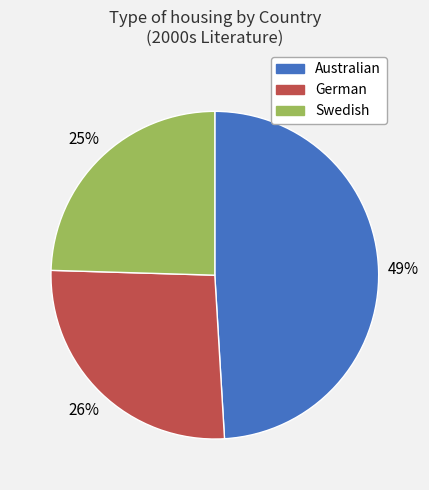

Does Swedish represent more than half of the total?

No